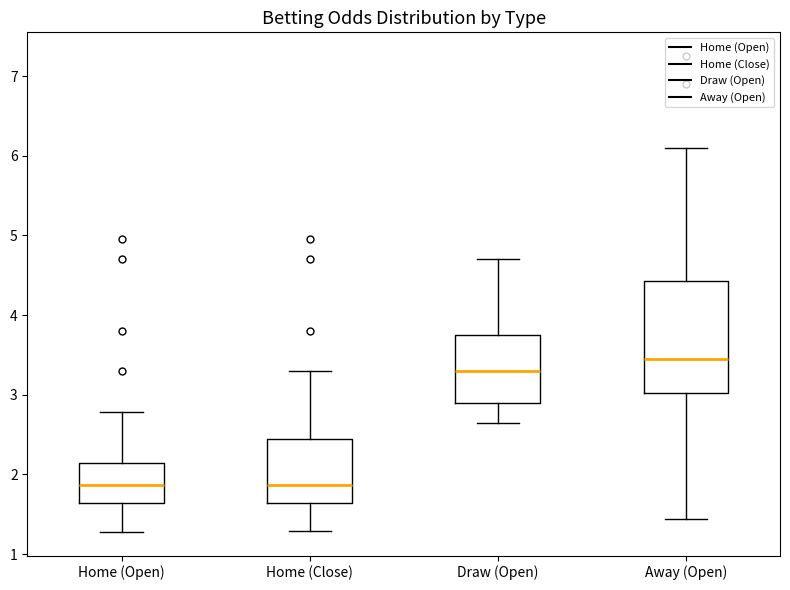

Reading left to right, read every box against the y-axis: the position of its median line, the range the box covers, and the ends of its whiskers. The values are not printed on the chart, so give them approximately, as read against the axis.

Home (Open): median 1.9, box 1.6 to 2.1, whiskers 1.3 to 2.8
Home (Close): median 1.9, box 1.6 to 2.4, whiskers 1.3 to 3.3
Draw (Open): median 3.3, box 2.9 to 3.8, whiskers 2.6 to 4.7
Away (Open): median 3.5, box 3.0 to 4.4, whiskers 1.4 to 6.1